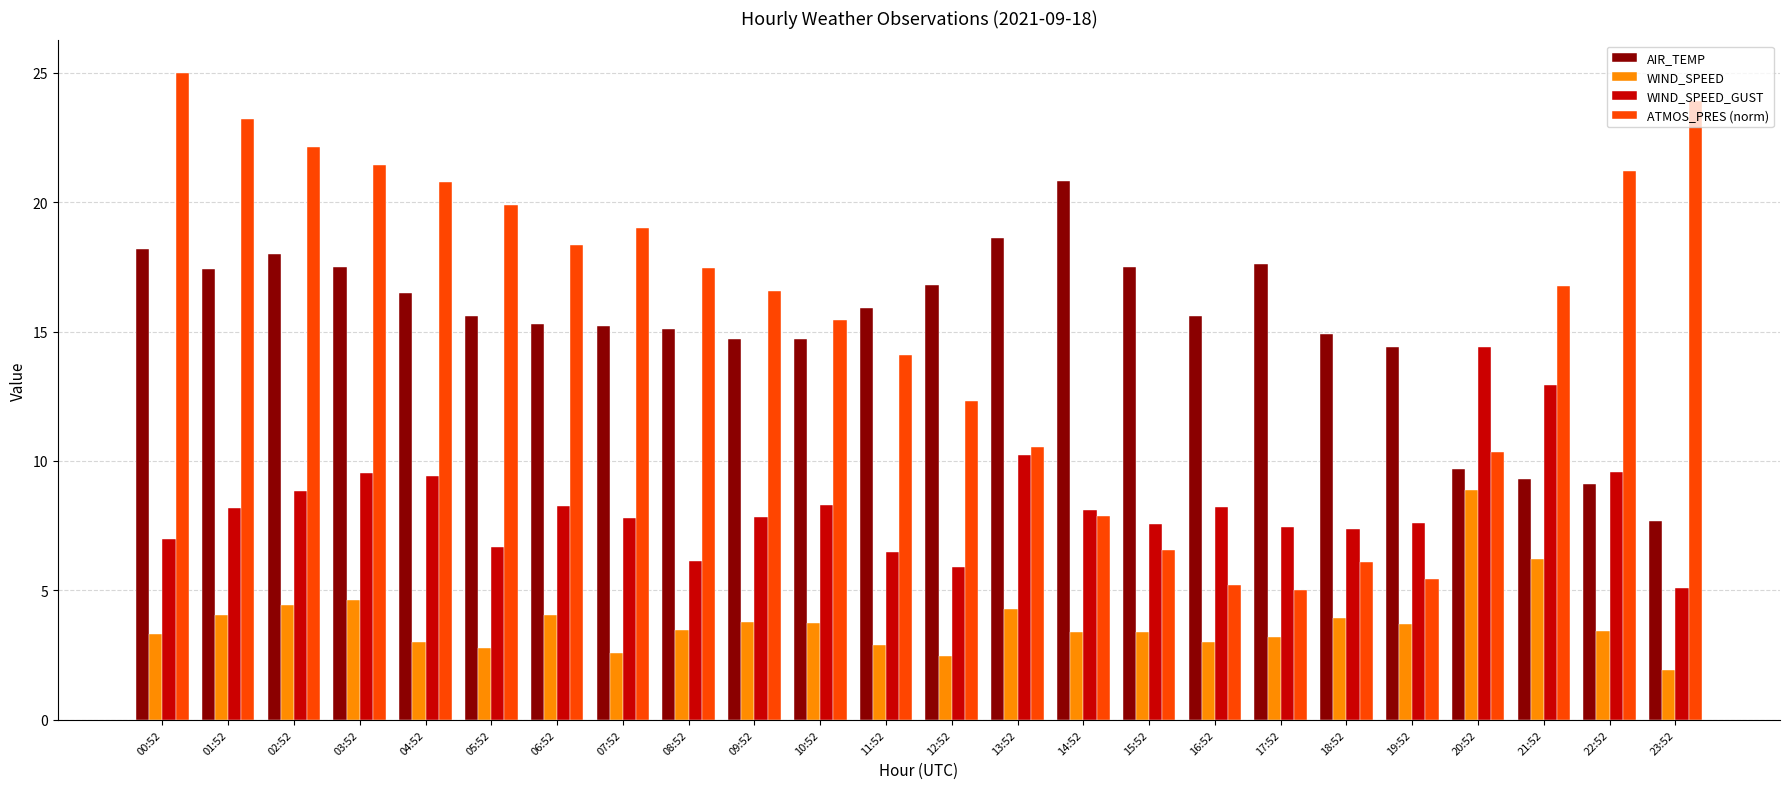

The value of AIR_TEMP at 06:52 is 6.4. True or false?

False